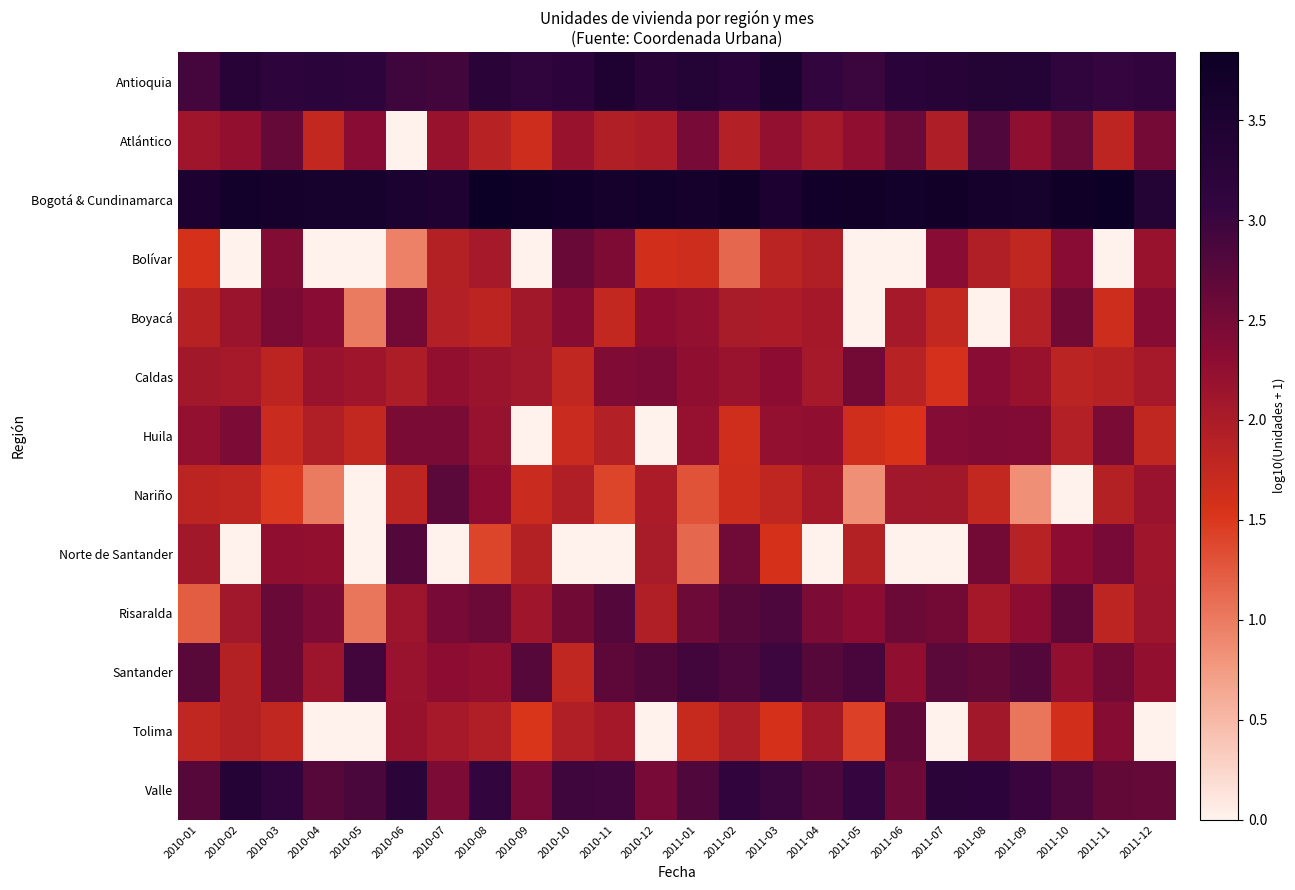

Which series changed the most between 2010-08 and 2011-05?

Bolívar